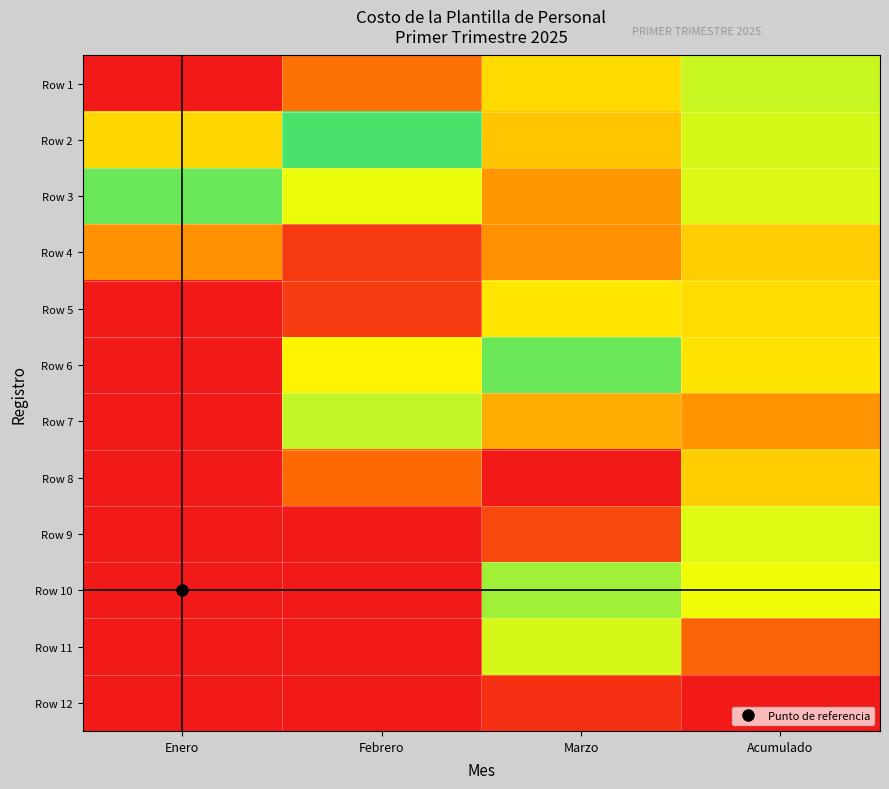

Count the number of data series in this chart.

12